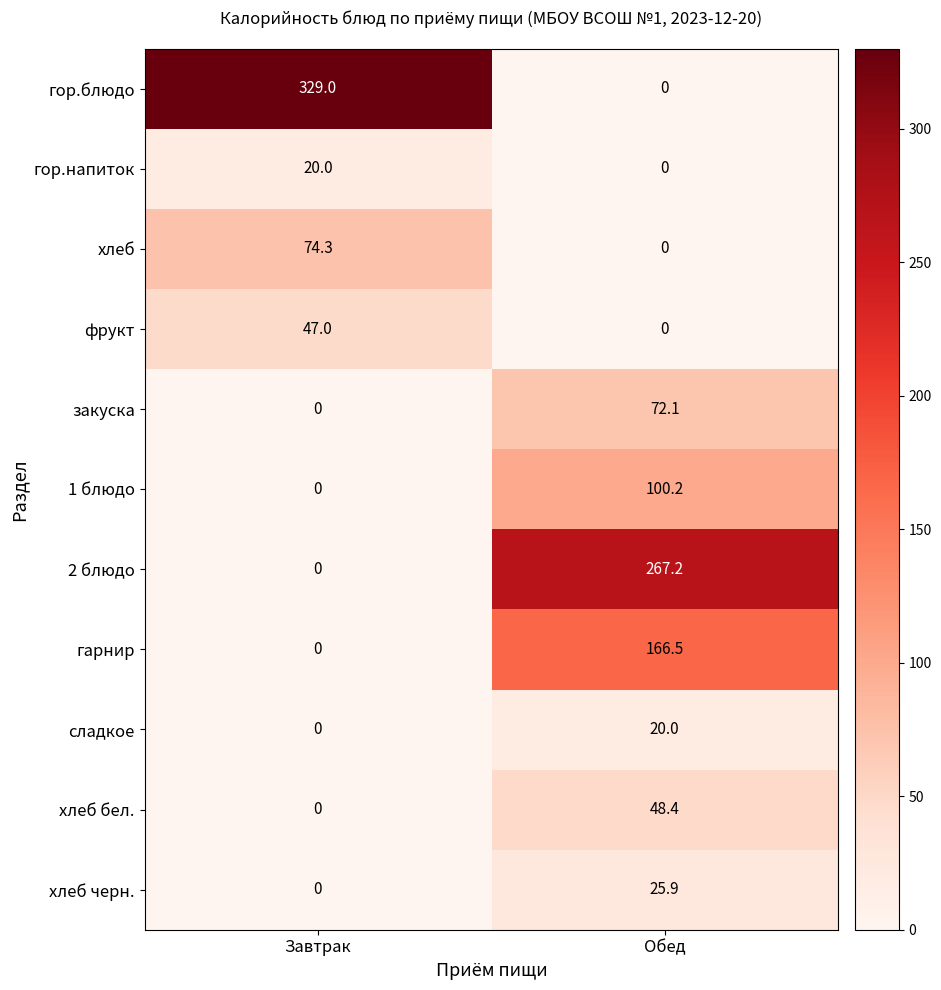

At which label is хлеб бел. closest to 24?

Завтрак